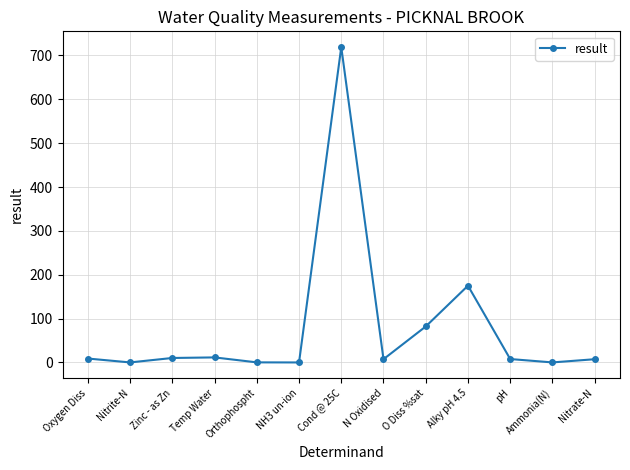

What is the label of the 6th point from the right?

N Oxidised